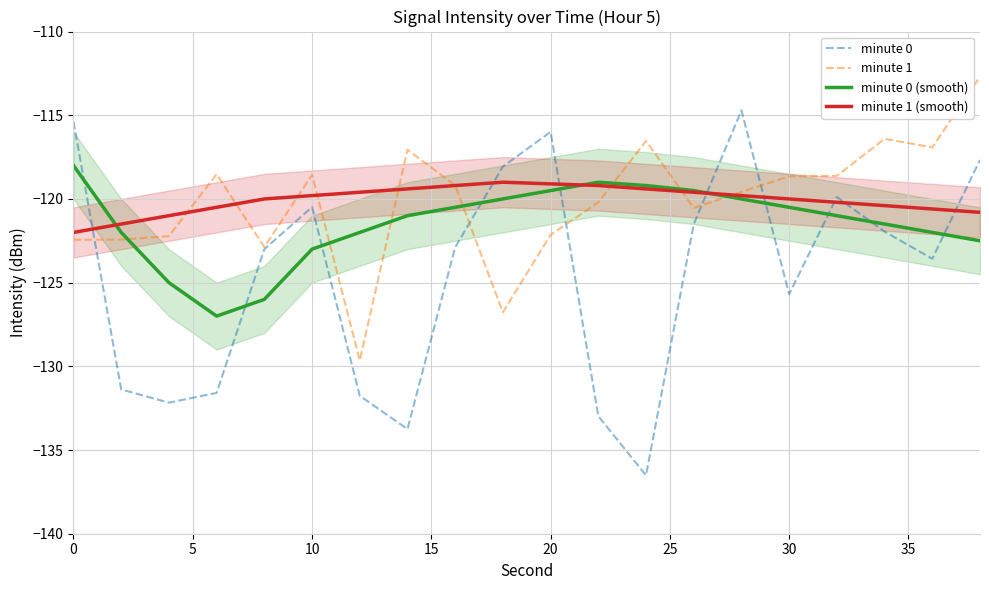

What is the smallest value displayed?

-136.5